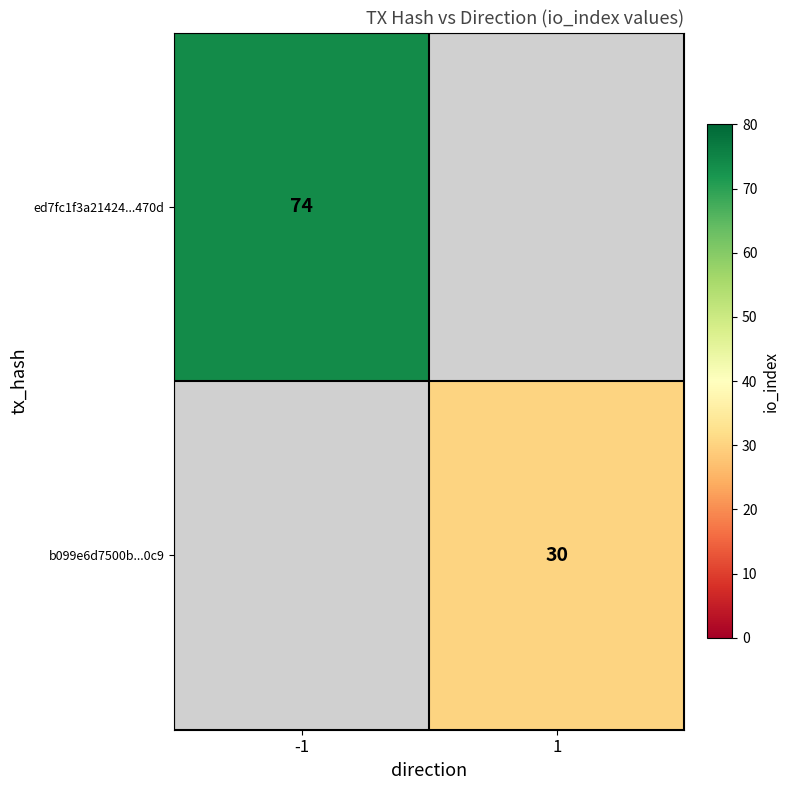

Is it true that b099e6d7500b...0c9 equals 48 at 1?

False